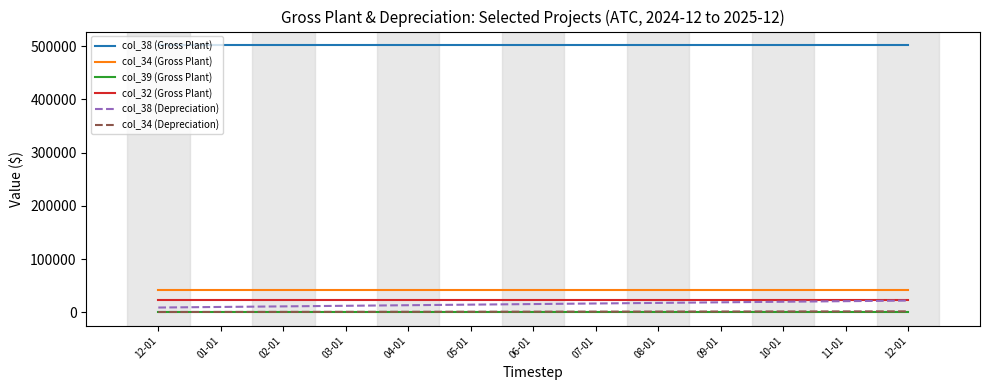

True or false: col_38 (Depreciation) and col_34 (Gross Plant) intersect in this chart.

False